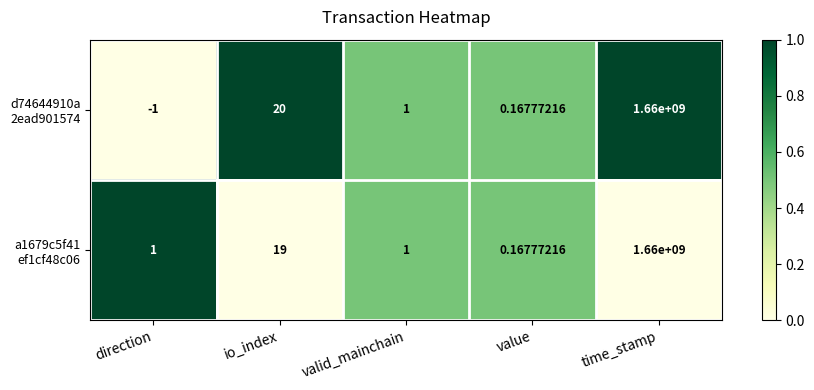

At which category is the sum across all series the highest?

time_stamp